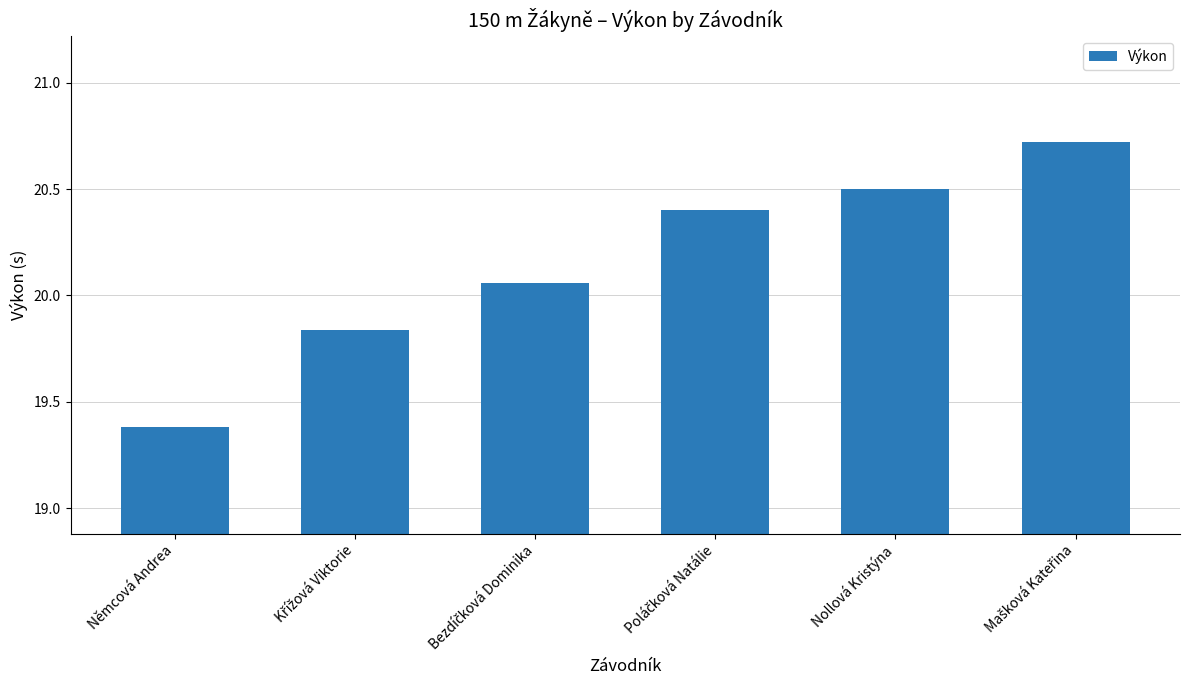

What is the change in value from Němcová Andrea to Nollová Kristýna?

+1.1